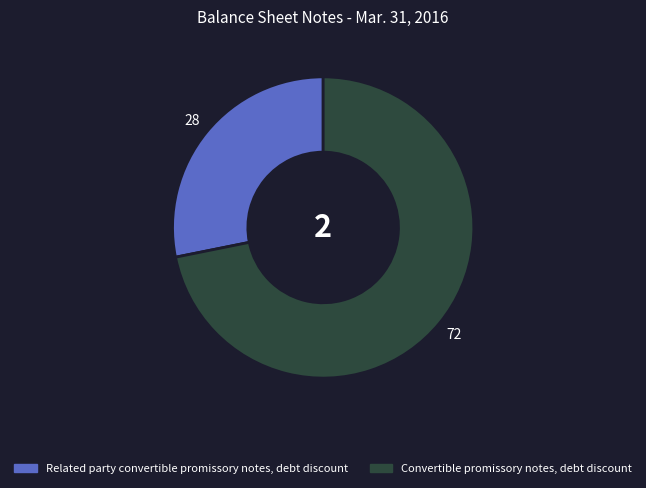

Do Related party convertible promissory notes, debt discount and Convertible promissory notes, debt discount together represent more than half of the pie?

Yes